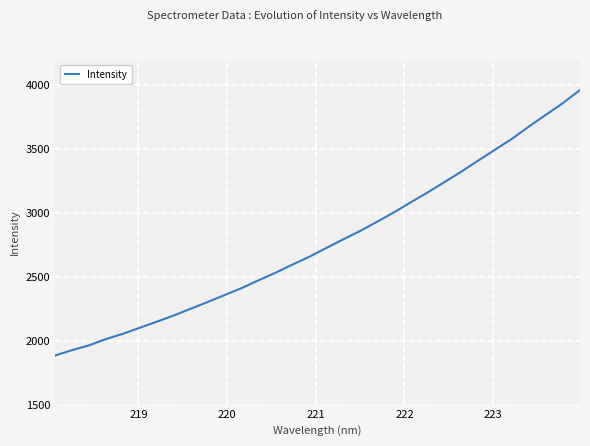

What is the average value?

2774.7